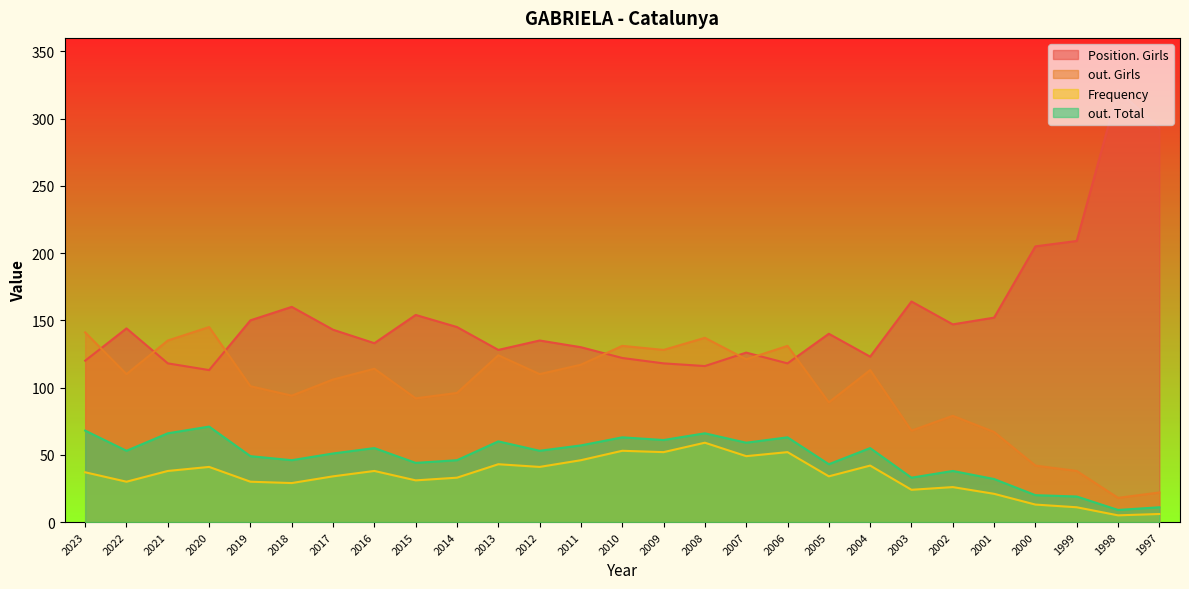

Reading left to right, what are all the values shown in this chart?

Position. Girls: 120	144	118	113	150	160	143	133	154	145	128	135	130	122	118	116	126	118	140	123	164	147	152	205	209	321	293
out. Girls: 141	110	135	145	101	94	106	114	92	96	124	110	117	131	128	137	121	131	89	113	68	79	67	42	38	18	22
Frequency: 37	30	38	41	30	29	34	38	31	33	43	41	46	53	52	59	49	52	34	42	24	26	21	13	11	5	6
out. Total: 68	53	66	71	49	46	51	55	44	46	60	53	57	63	61	66	59	63	43	55	33	38	32	20	19	9	11